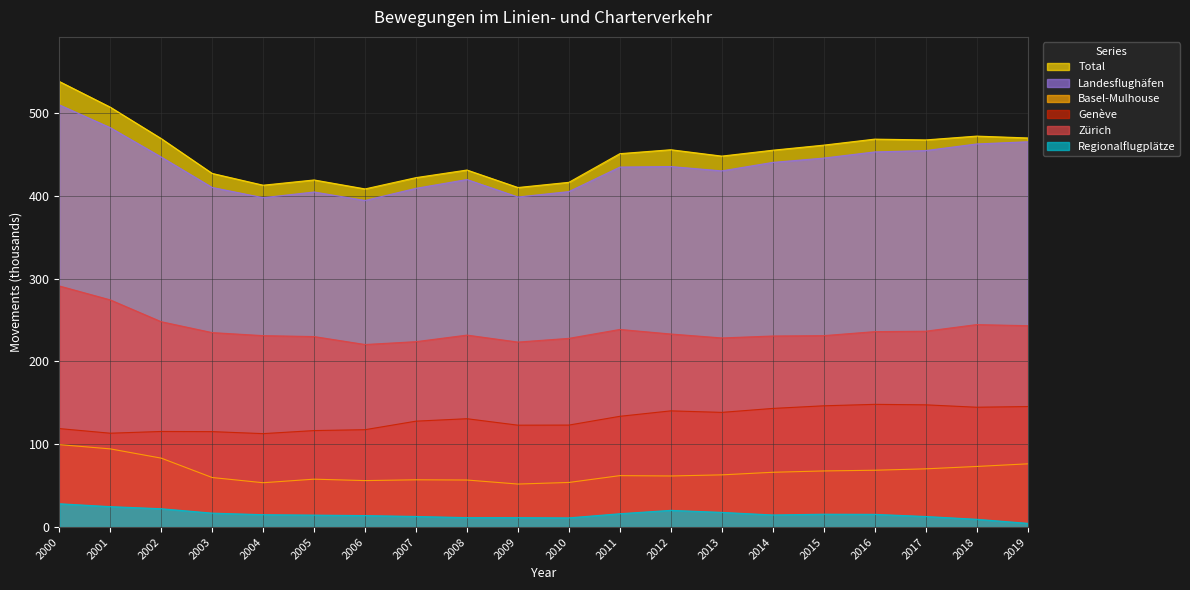

What is the smallest value displayed?

4.6